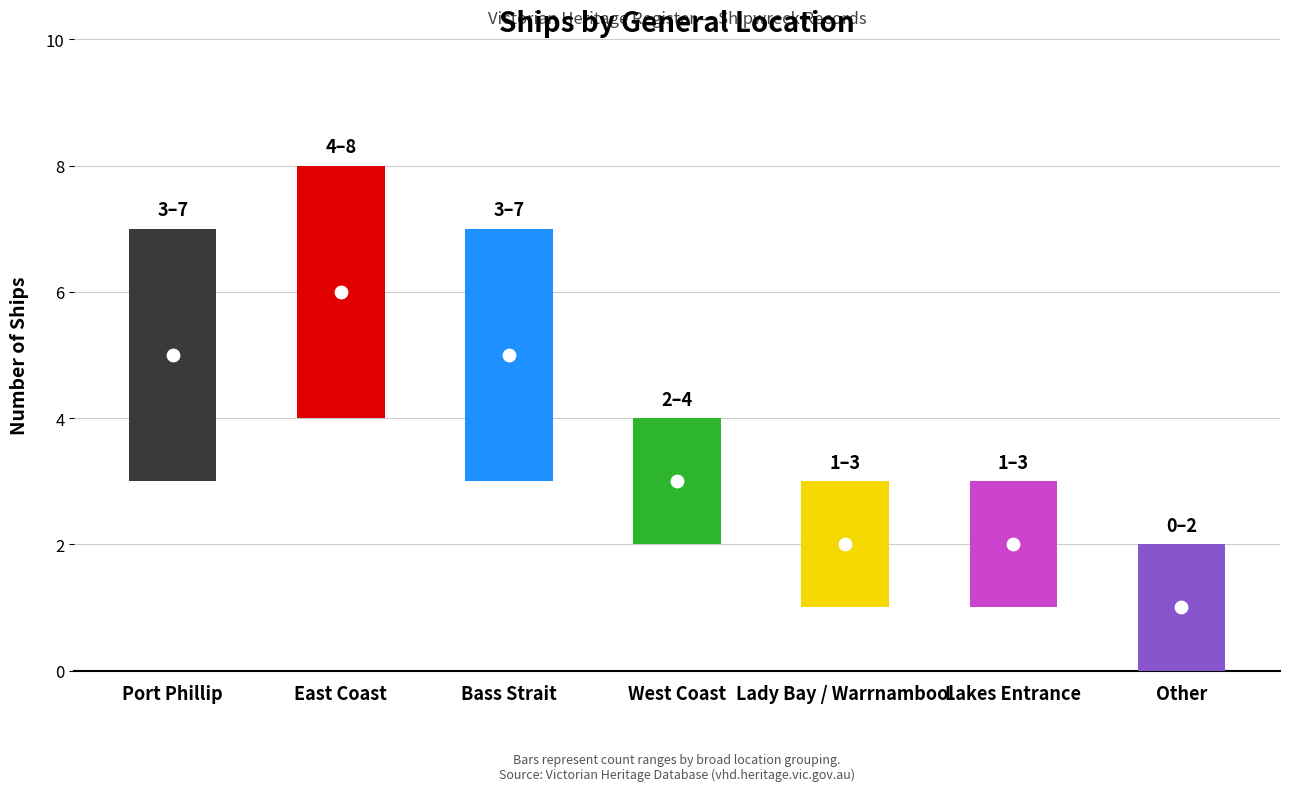

What is the change in value from East Coast to Other?

-5